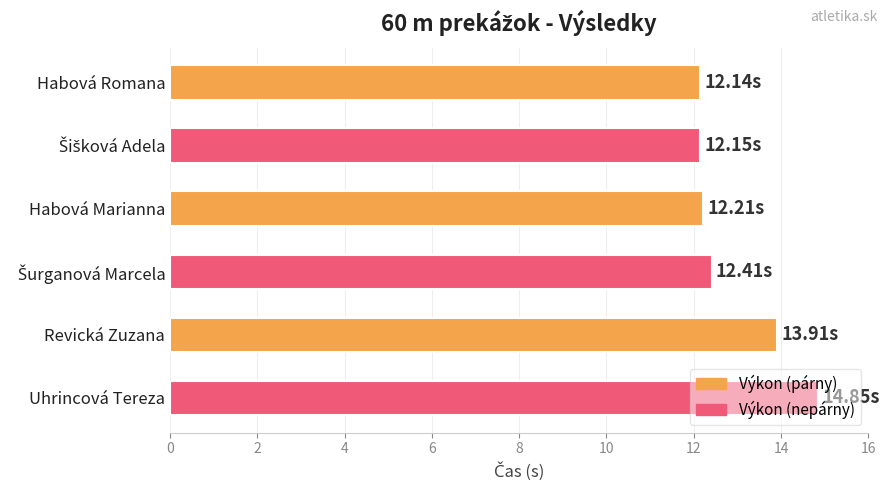

What is the label of the 5th bar from the top?

Revická Zuzana